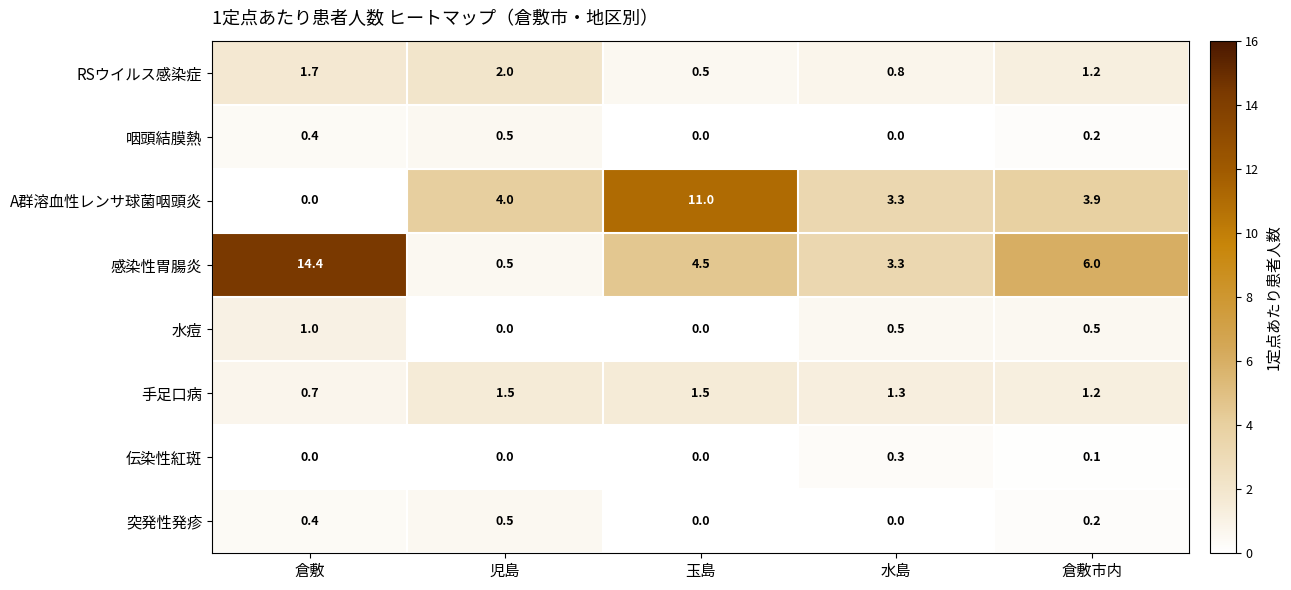

What is the maximum value for 咽頭結膜熱?

0.5